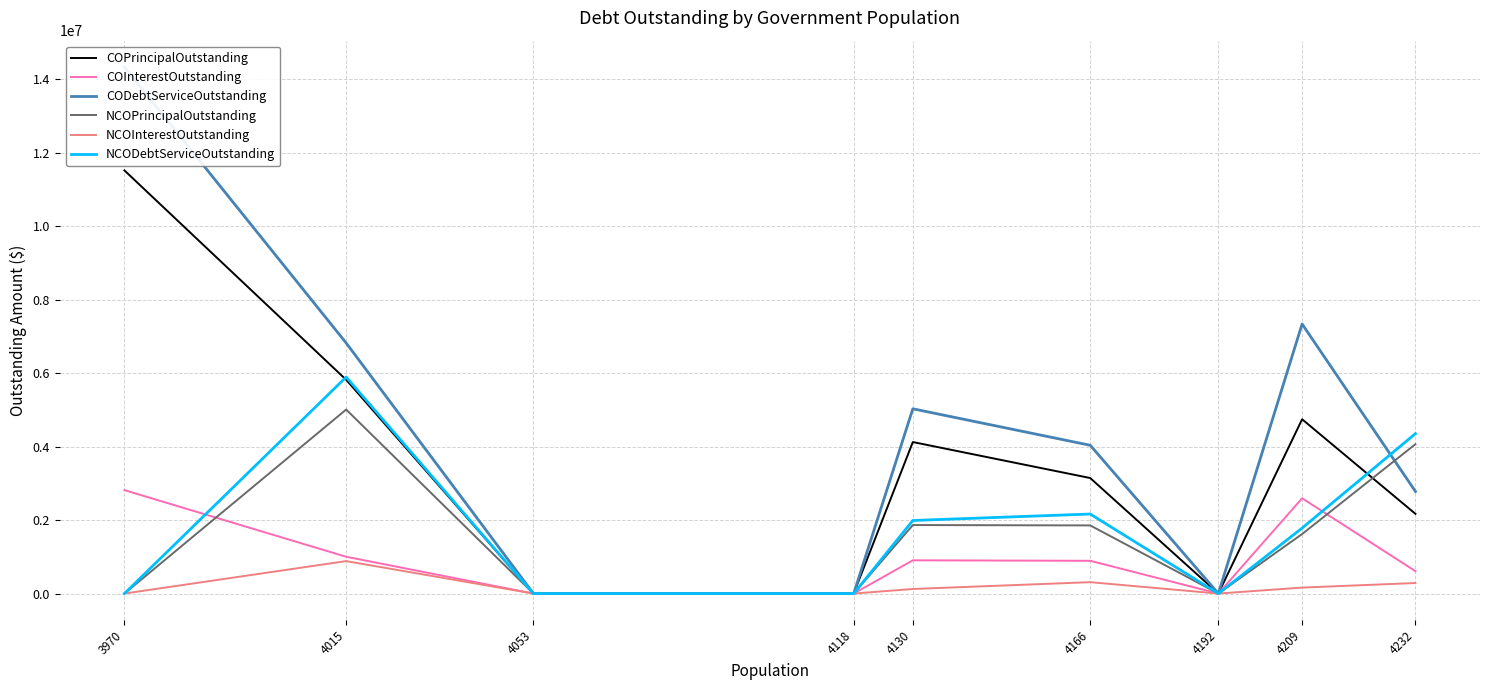

The value of CODebtServiceOutstanding at 4118 is 0.0. True or false?

True